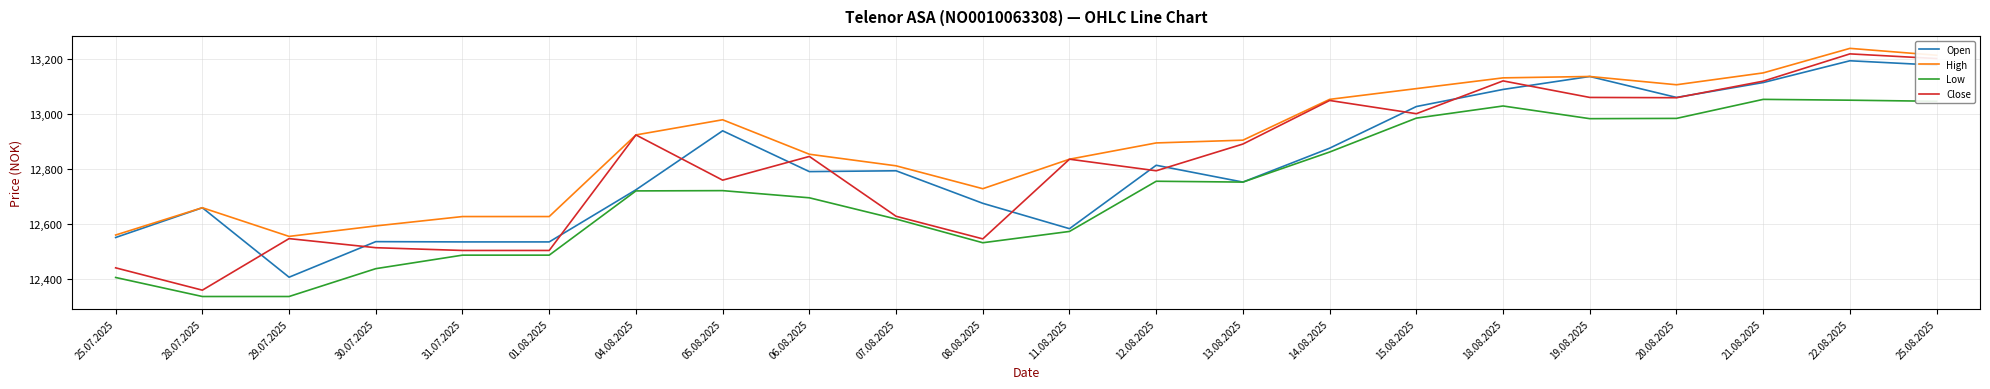

At which category does Close reach its first local peak?

29.07.2025